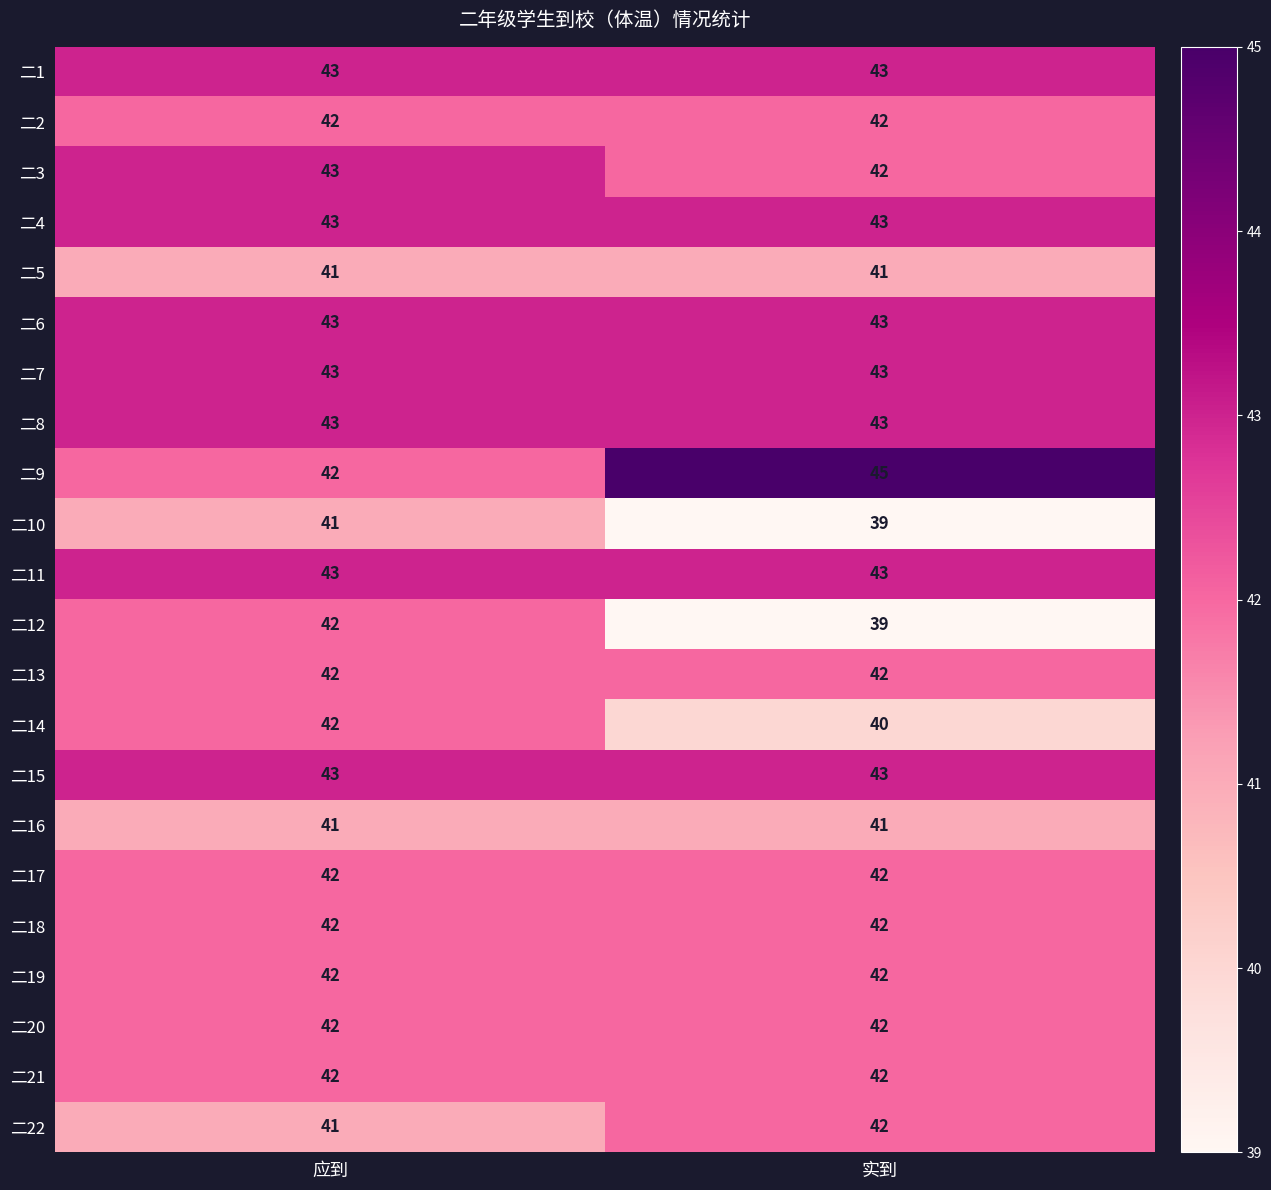

What is the average value of the 二17 series?

42